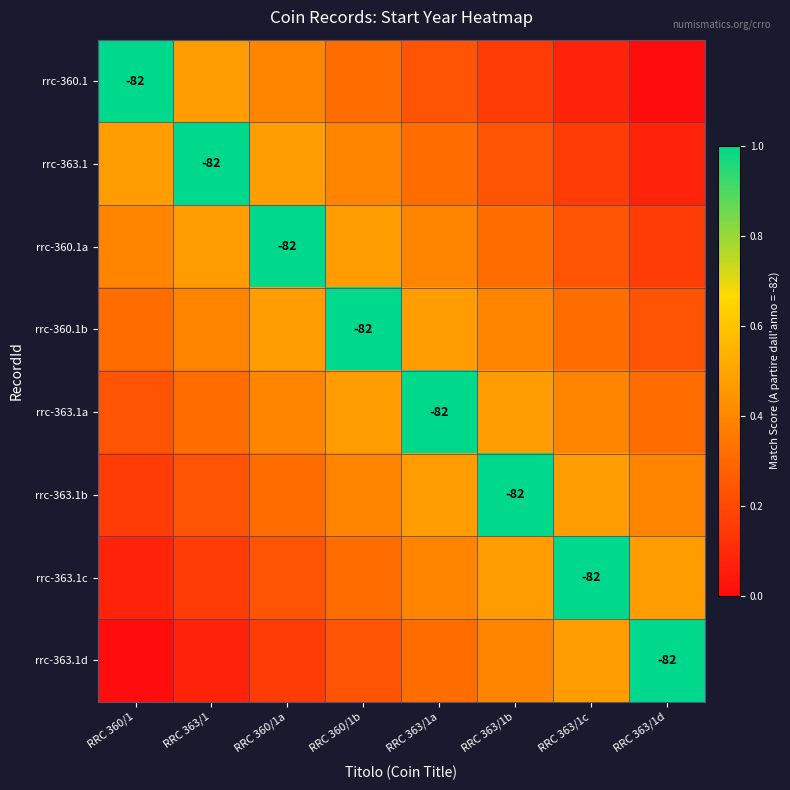

What is the difference between the maximum and minimum values in the rrc-363.1c series?

0.9